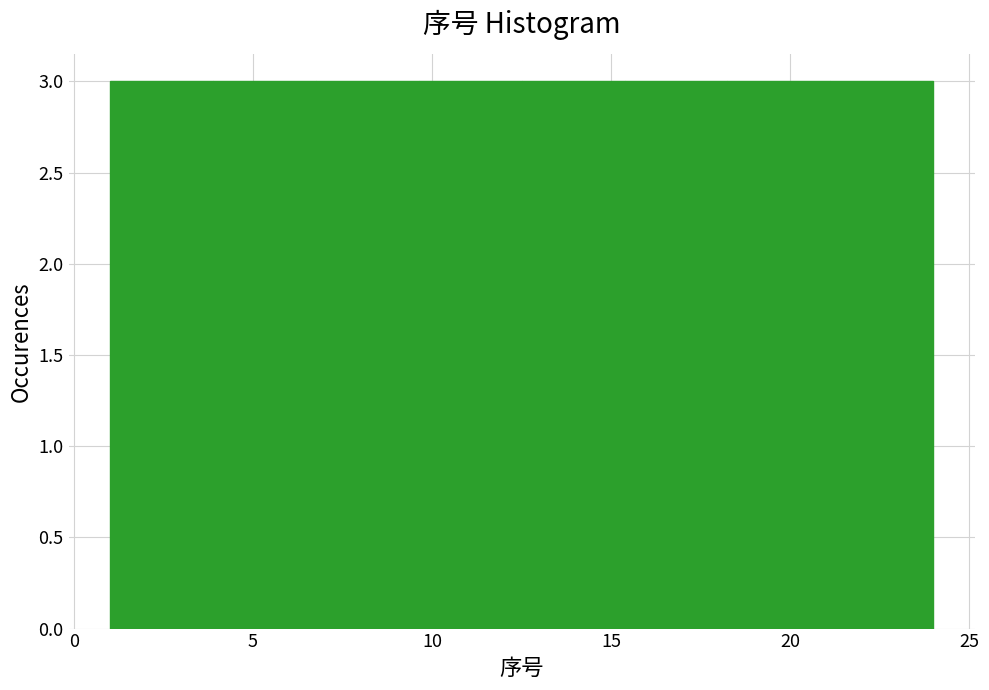

Reading left to right, transcribe this chart: for each bar, give the range it covers on the x-axis and its height. Neither the bar edges nor the heights are printed on the chart, so give them approximately, as read against the axes.

1.0 to 4.0: 3
4.0 to 7.0: 3
7.0 to 9.5: 3
9.5 to 12.5: 3
12.5 to 15.5: 3
15.5 to 18.5: 3
18.5 to 21.0: 3
21.0 to 24.0: 3